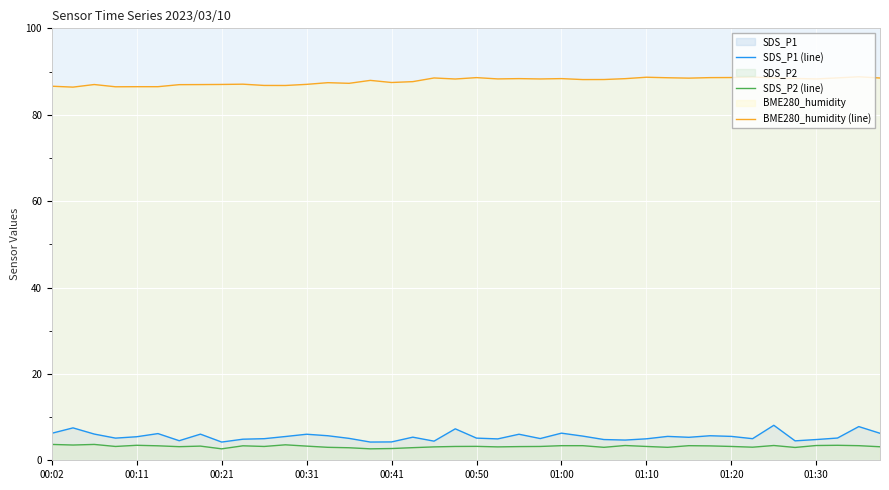

True or false: SDS_P1 (line) and BME280_humidity (line) cross at least once.

False